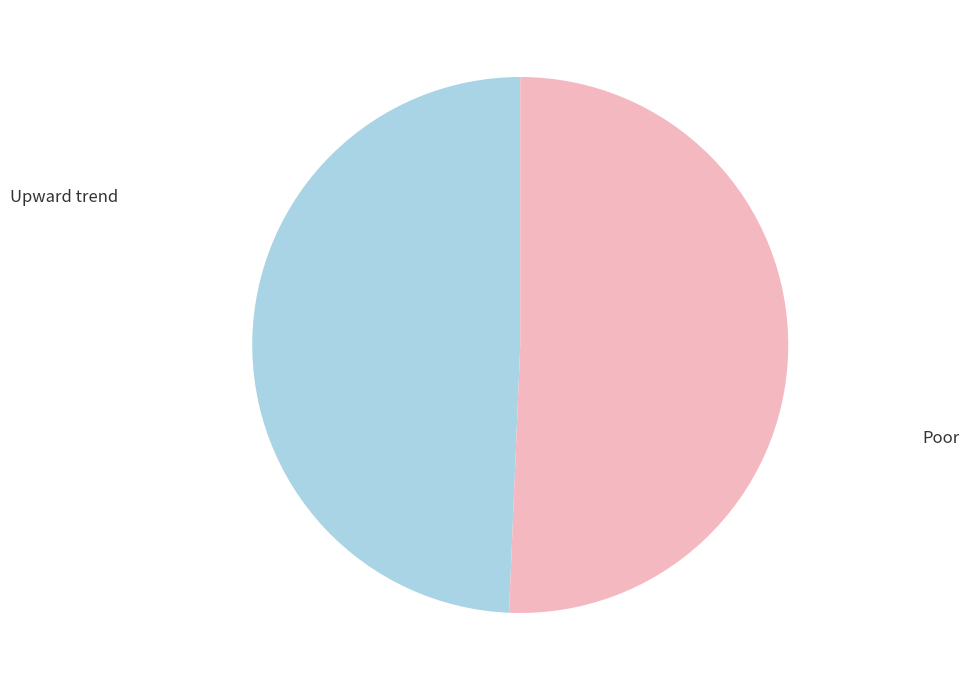

Is there a majority slice in this chart?

Yes